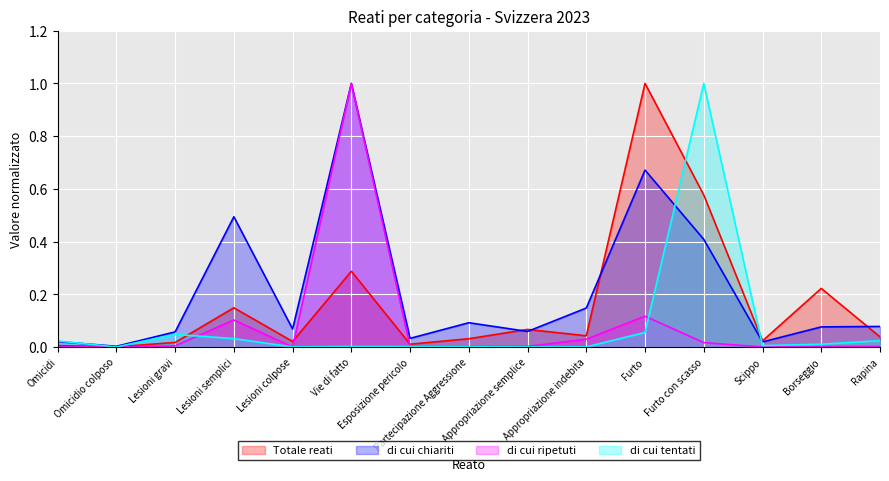

True or false: di cui tentati has more than 0 interior local peaks.

True